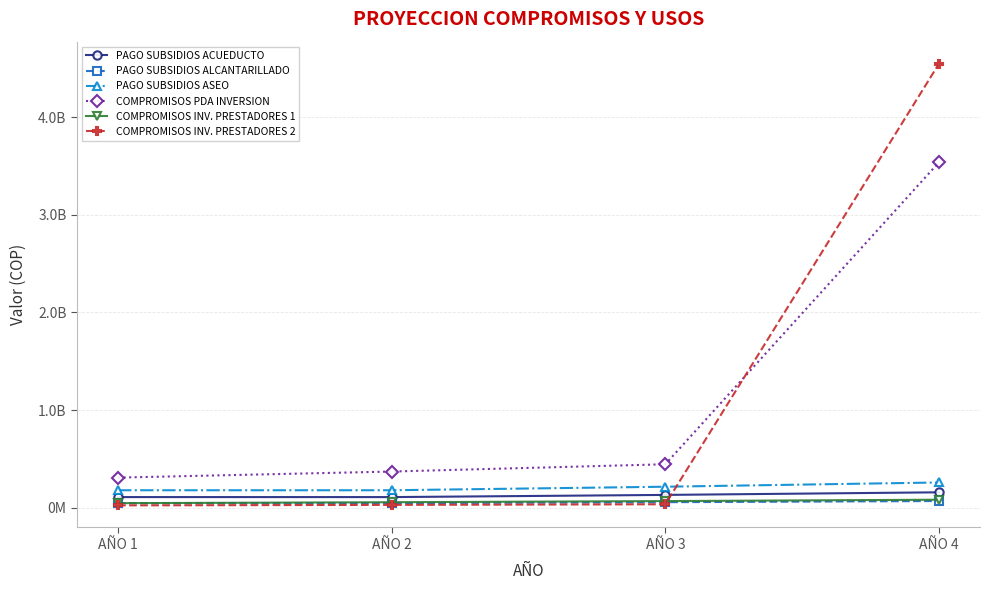

Does the chart have visible grid lines?

Yes